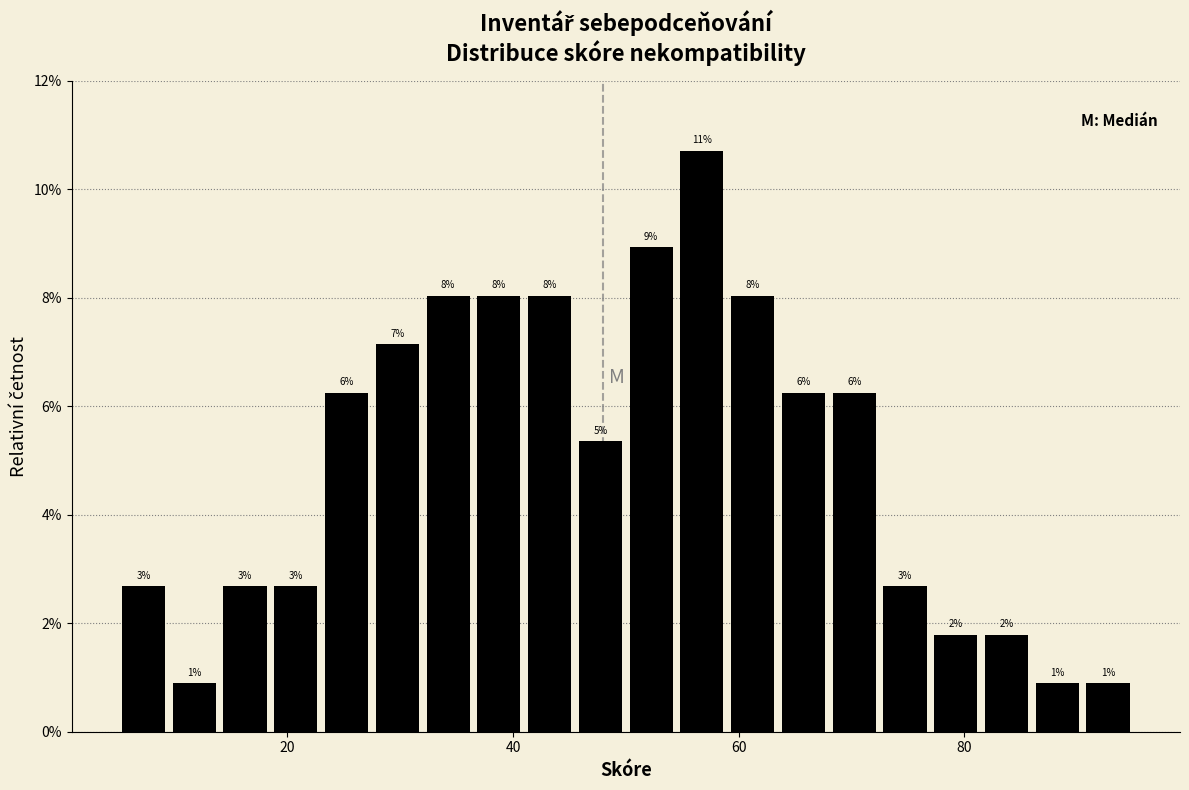

Around what value on the x-axis is the tallest bar? Give the approximate position of its centre, as read against the axis.

56